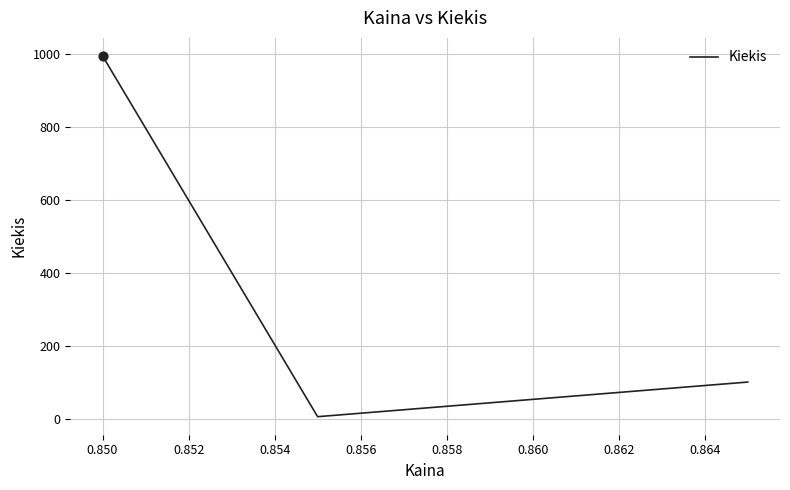

Between 0.848 and 0.852, which is larger?

0.852